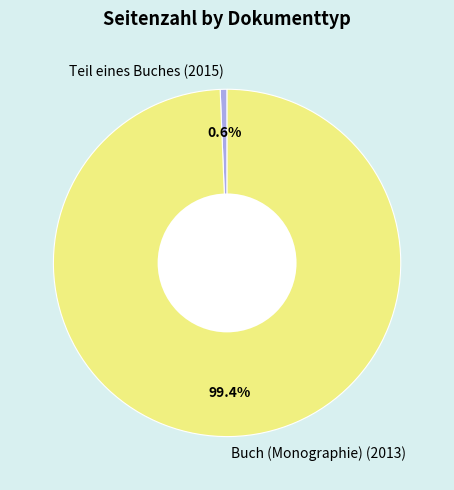

Between Buch (Monographie) (2013) and Teil eines Buches (2015), which is larger?

Buch (Monographie) (2013)